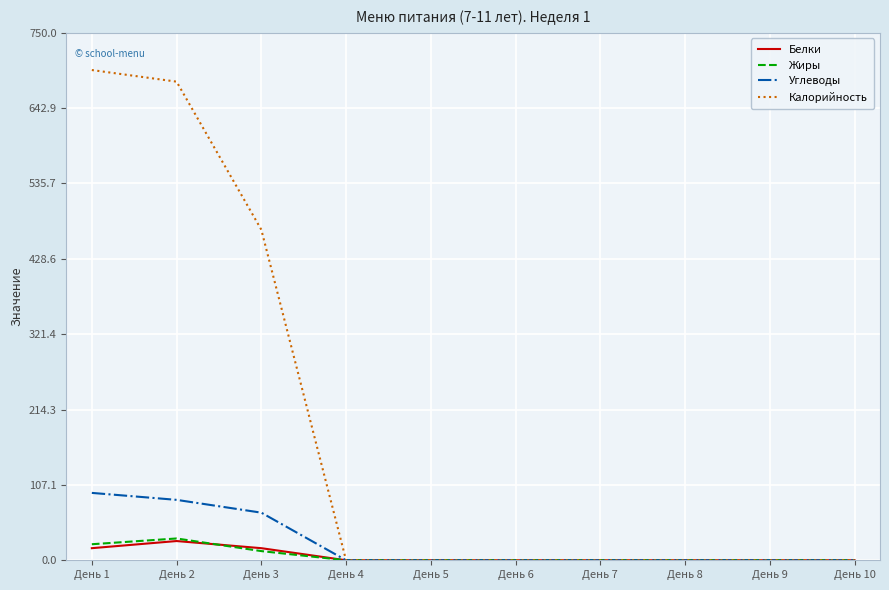

How many categories are shown in the chart?

10